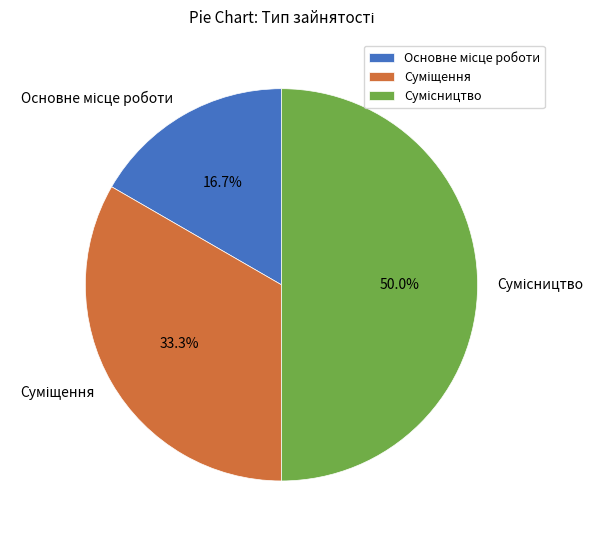

Count the number of slices in the pie.

3